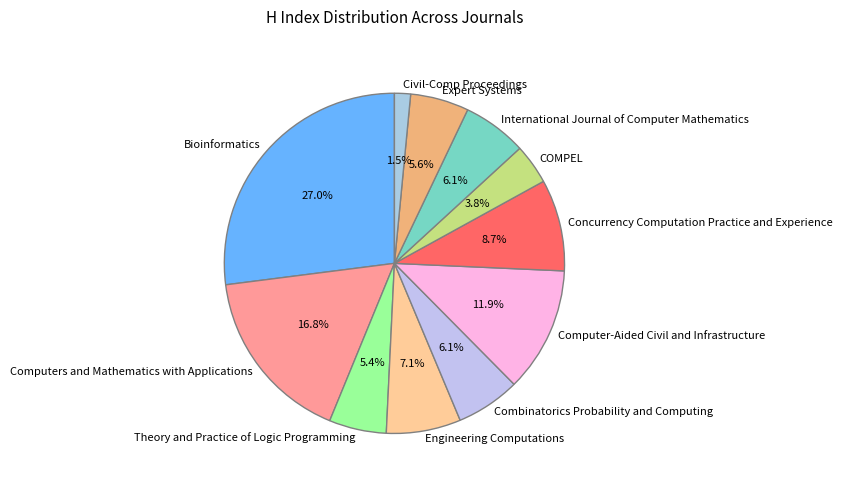

How many slices are in this pie chart?

11